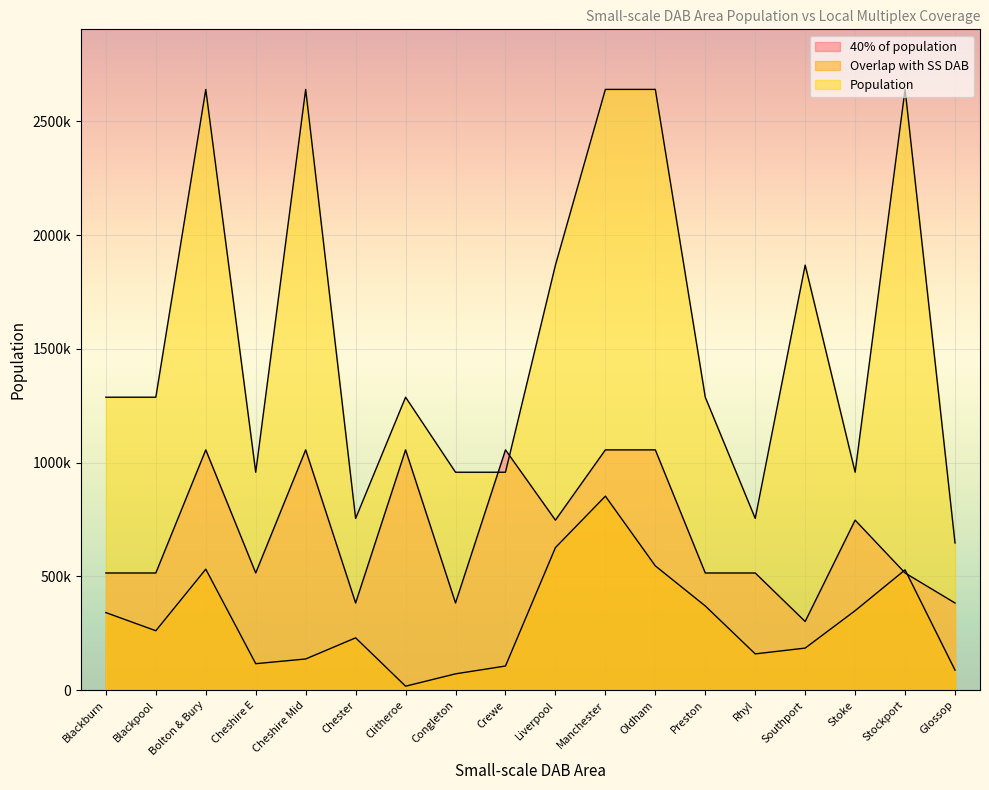

What is the minimum value for Overlap with SS DAB?

17486.0